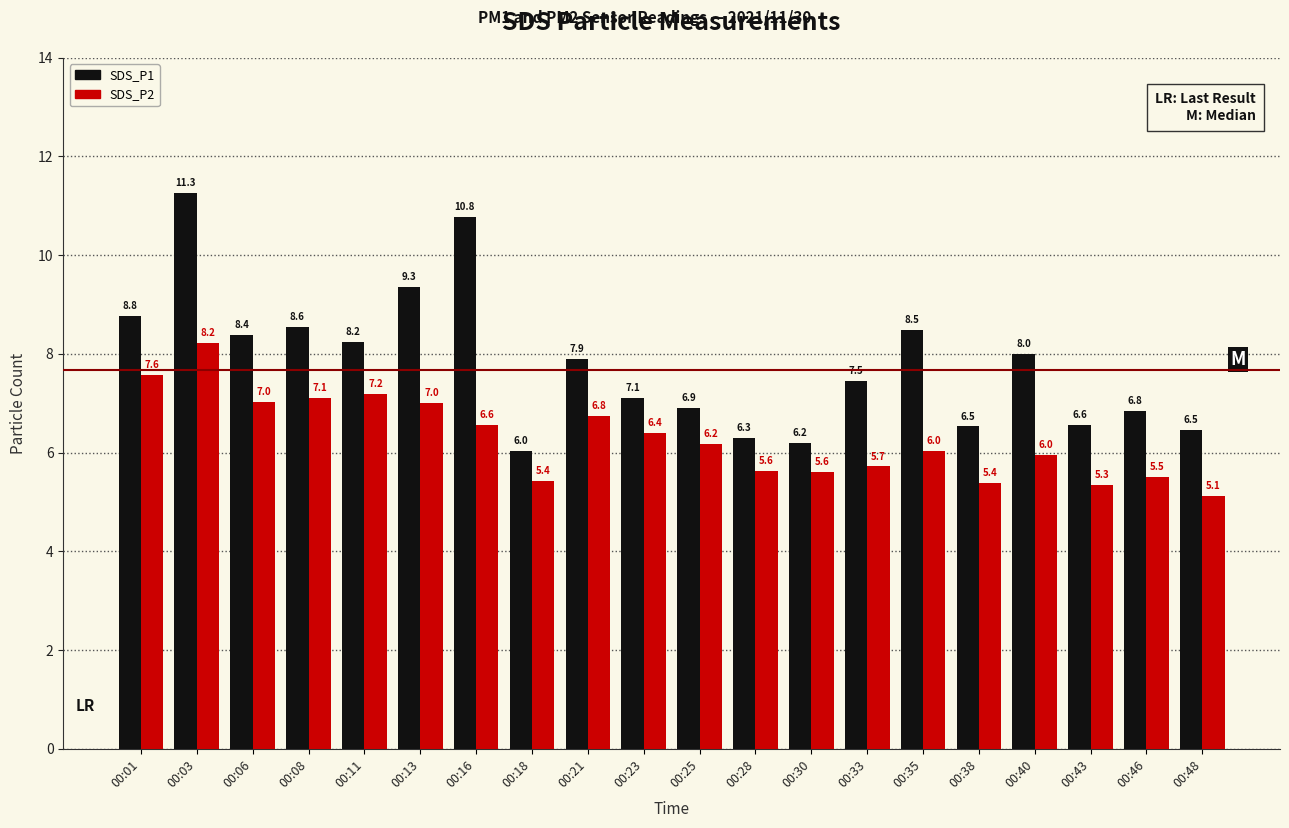

What is the average value of the SDS_P1 series?

7.8